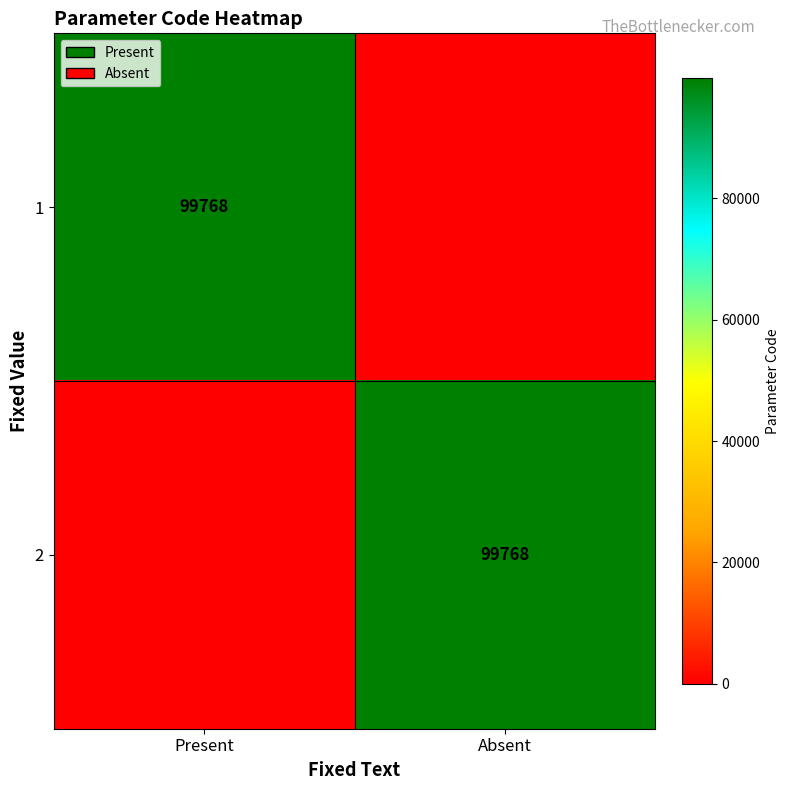

The 1 series shows 99768 at Present. True or false?

True